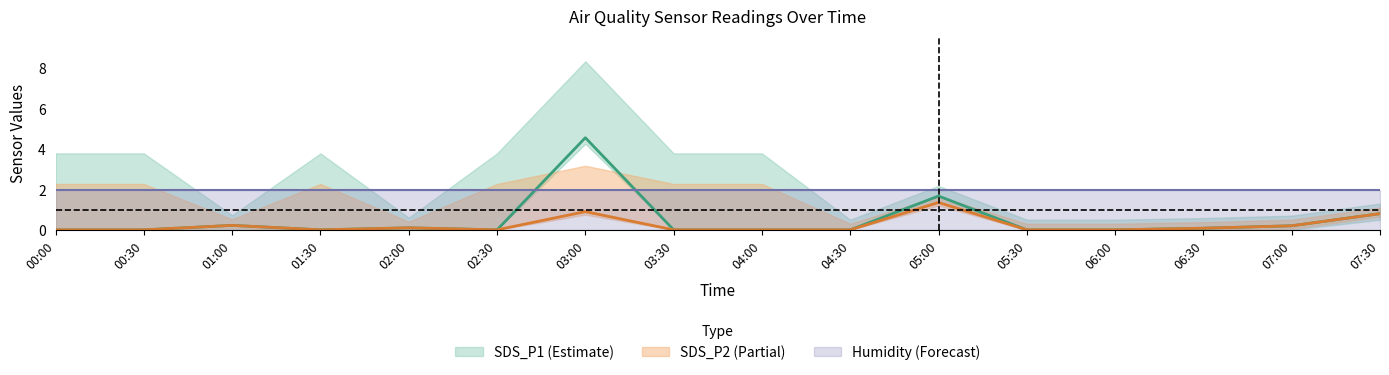

Reading right to left, extract all data points from this chart.

SDS_P1: 0.8	0.2	0.1	0.0	0.0	1.7	0.0	0.0	0.0	4.5	0.0	0.1	0.0	0.2	0.0	0.0
SDS_P2: 0.8	0.2	0.1	0.0	0.0	1.4	0.0	0.0	0.0	0.9	0.0	0.1	0.0	0.2	0.0	0.0